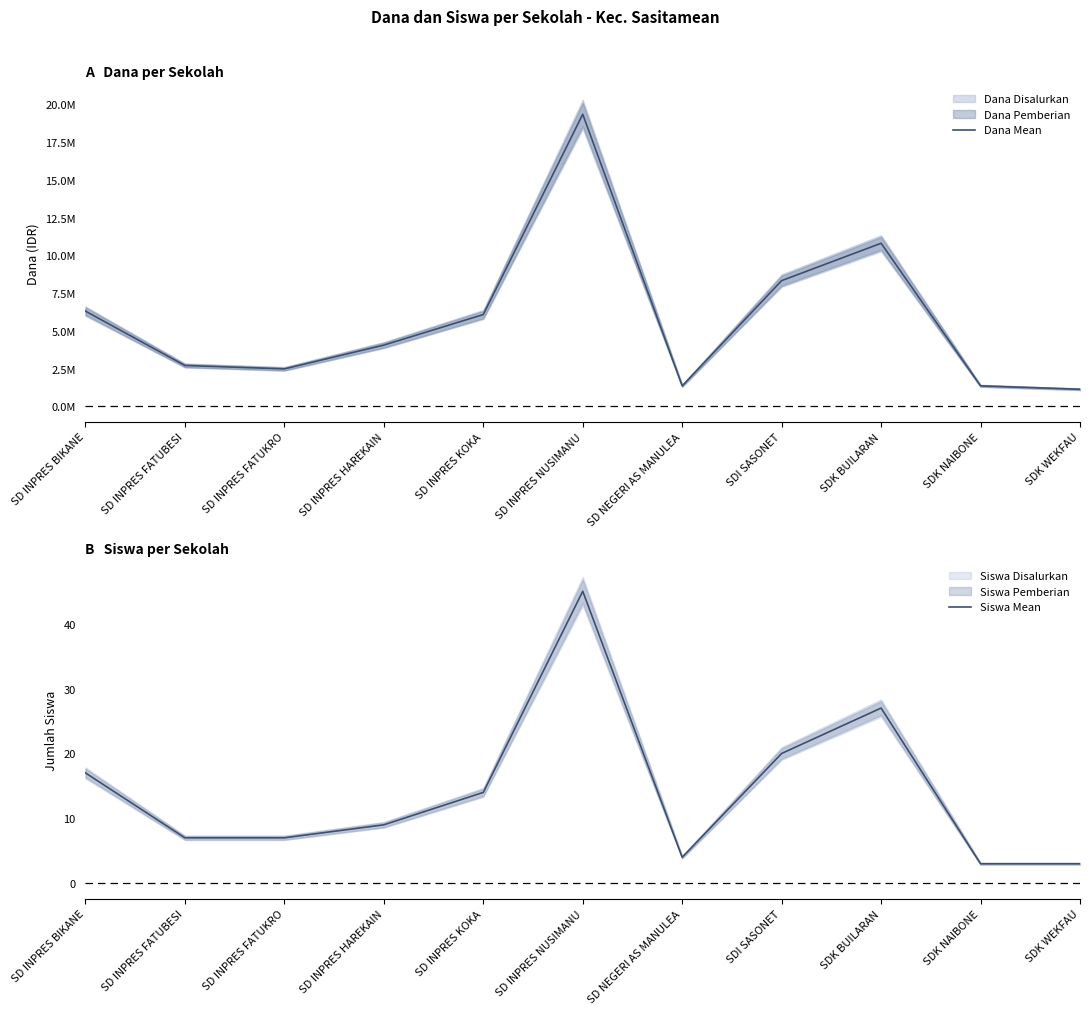

At which label does Siswa Mean reach its minimum?

SDK NAIBONE